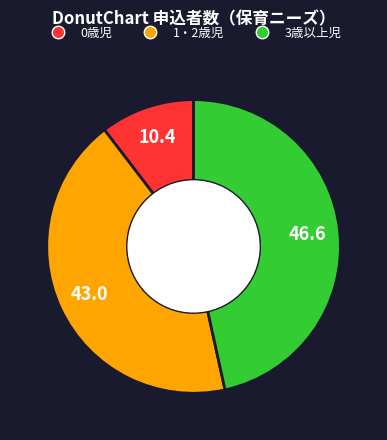

True or false: 0歳児 accounts for 24% of the total.

False